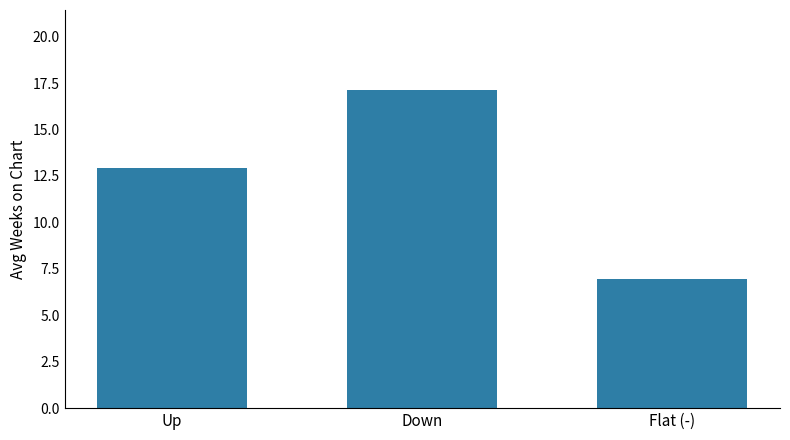

Which category has the highest value across all series?

Down